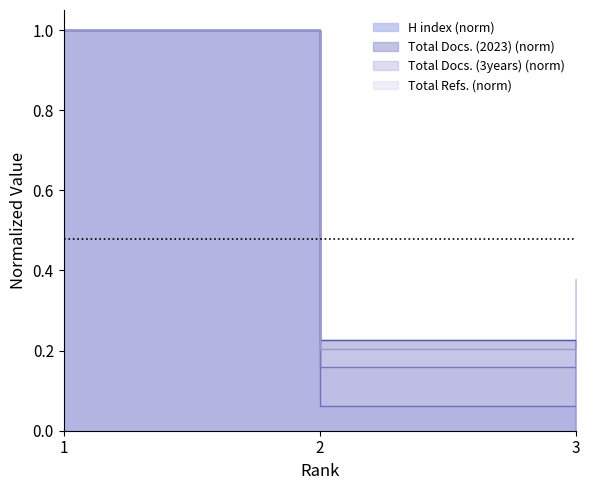

At which category does the chart reach its peak across all series?

1